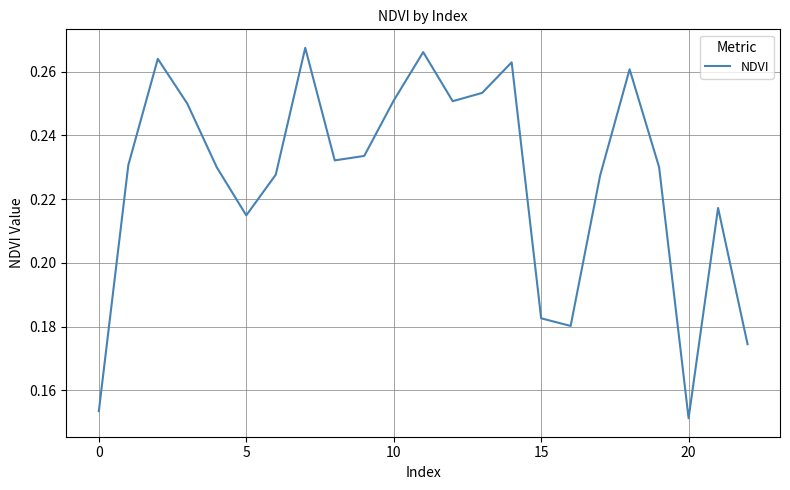

What is the sum of all values?

5.2